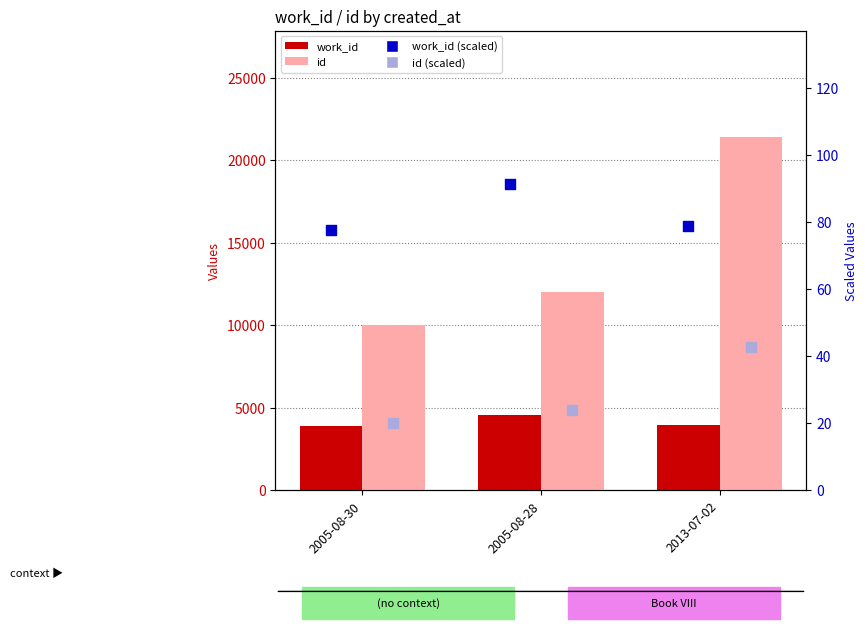

Which series has the widest spread of Y values?

id